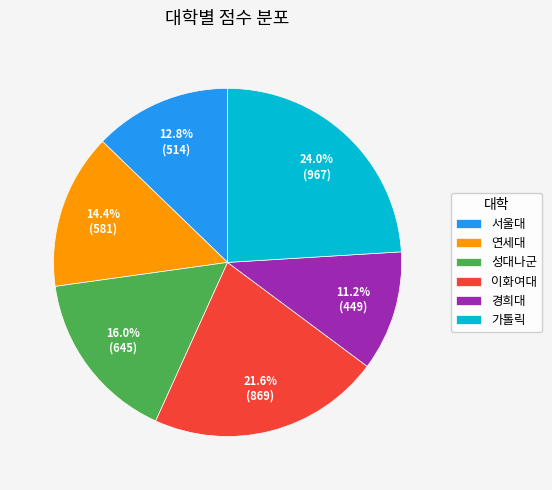

To the nearest percent, what is the average slice percentage?

17%